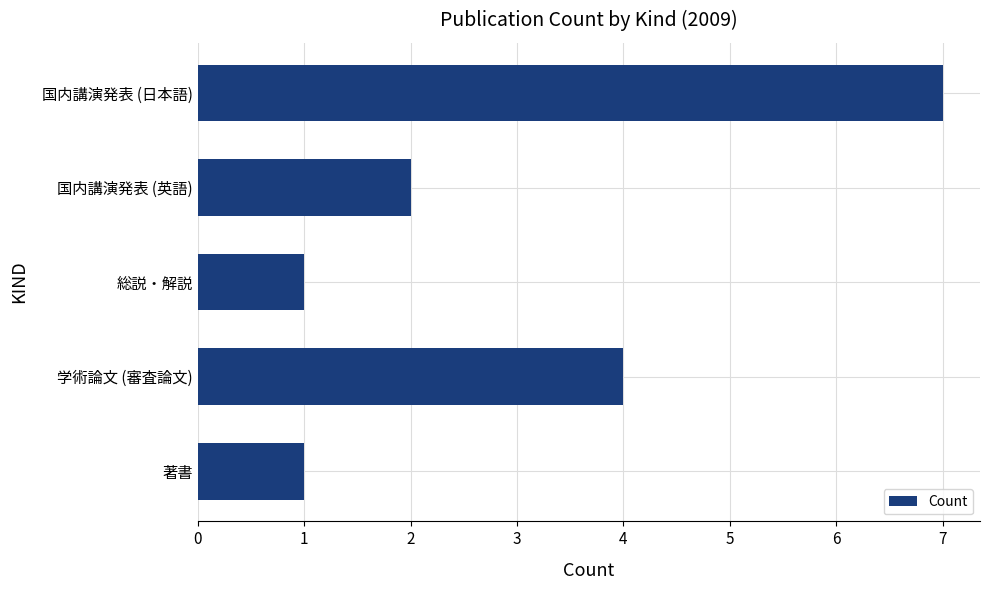

Which category has the highest value across all series?

国内講演発表 (日本語)